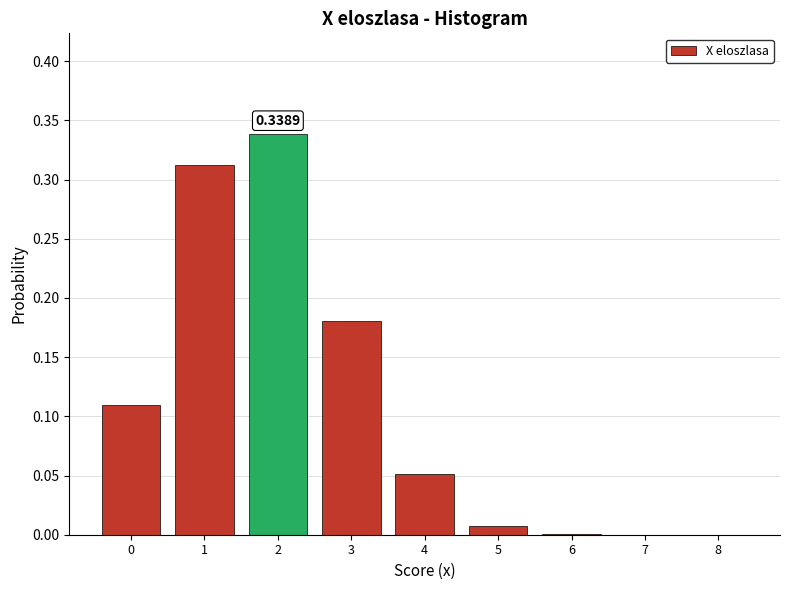

What is the sum of all values?

1.0